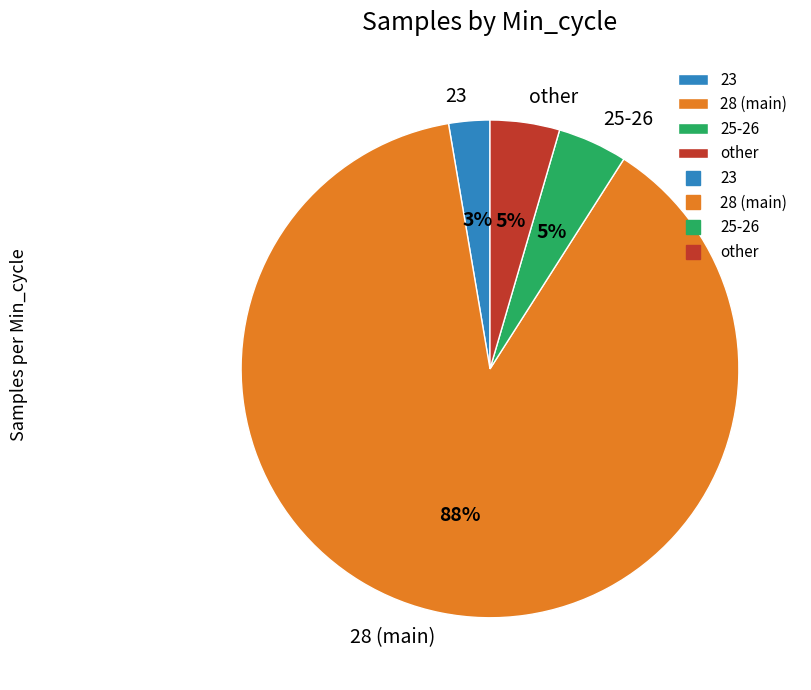

Combined, do 25-26 and other account for over 50%?

No